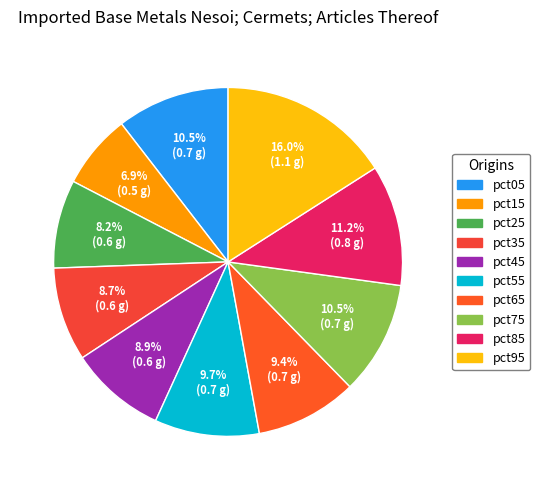

How many slices are in this pie chart?

10